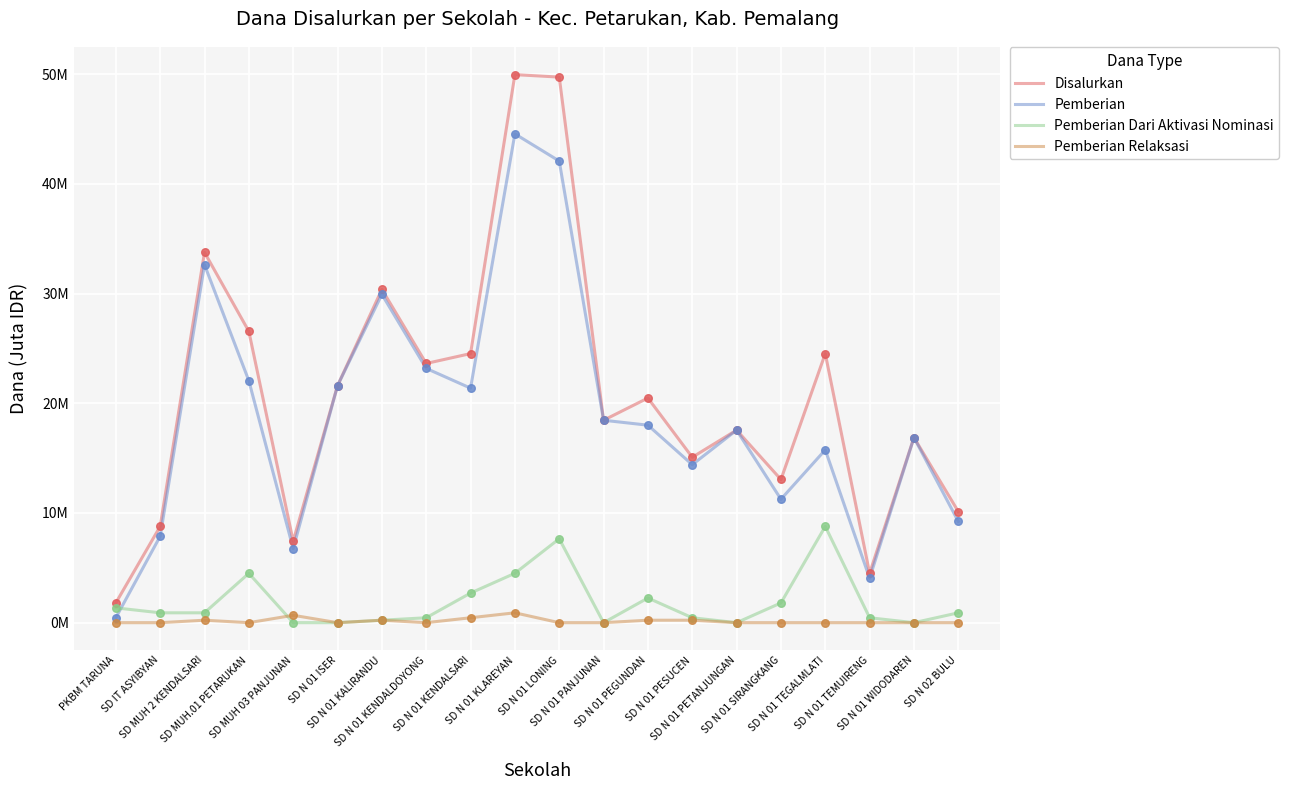

Is the value of Pemberian Dari Aktivasi Nominasi at SD N 01 KENDALSARI greater than the value of Disalurkan at SD IT ASYIBYAN?

No